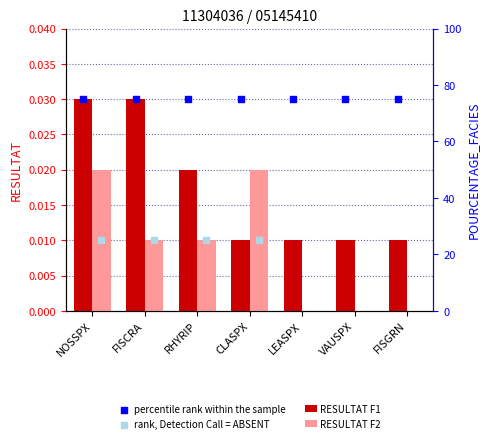

Is the value of RESULTAT F2 at NOSSPX greater than the value of RESULTAT F1 at LEASPX?

Yes